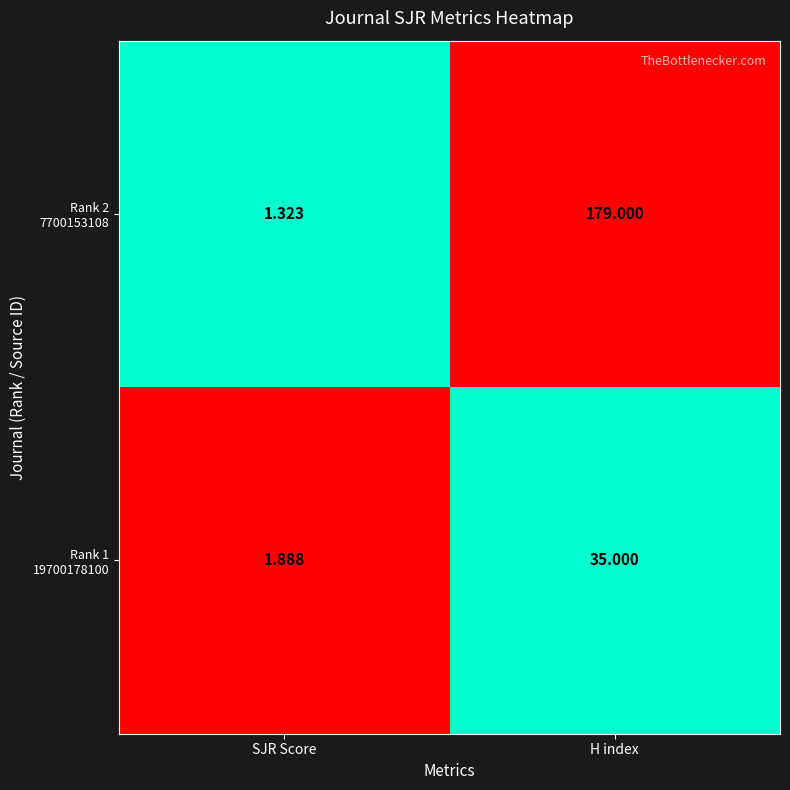

The International Journal of Nanomedicine series shows 1.3 at Rank 2 (7700153108). True or false?

True